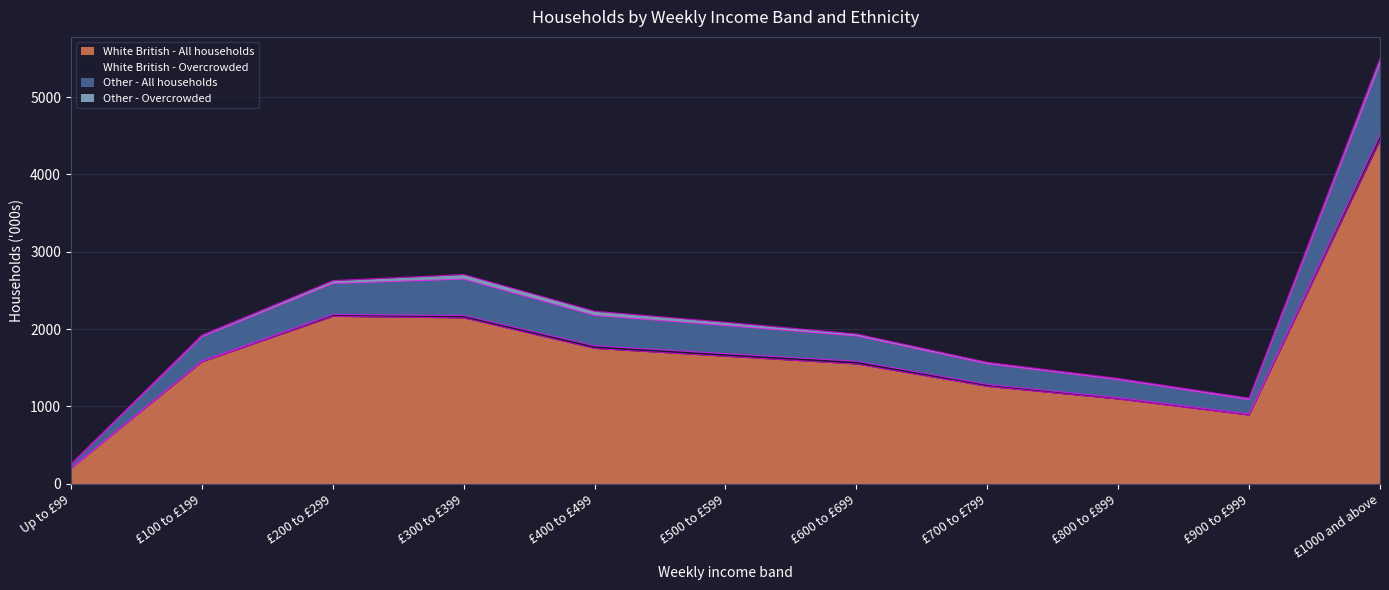

The value of Other - All households at £500 to £599 is 2954. True or false?

False